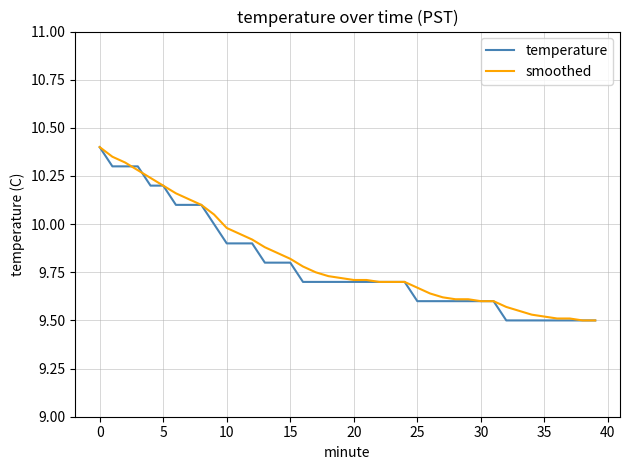

What is the maximum value shown in the chart?

10.4